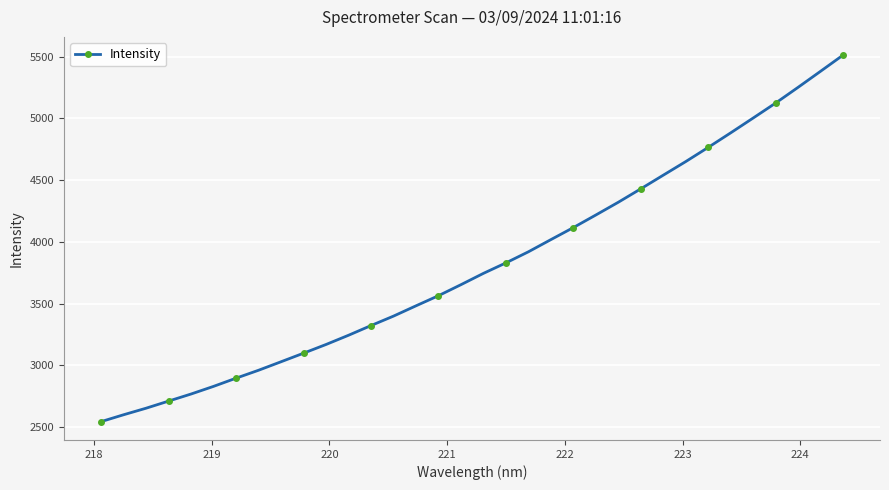

What is the maximum value shown in the chart?

5512.0